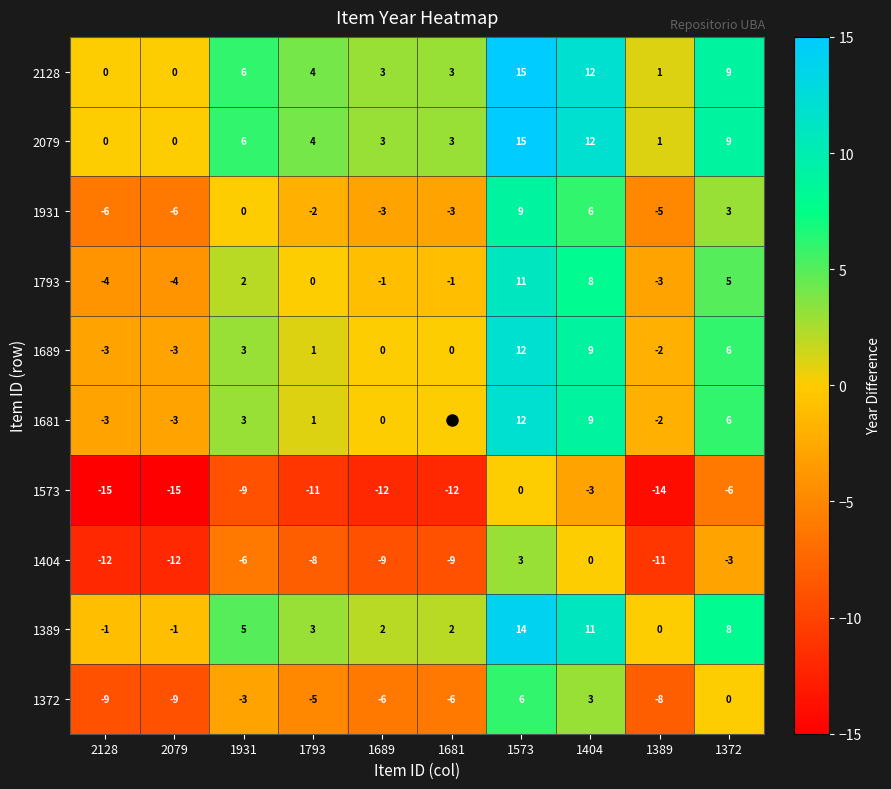

Which label corresponds to the largest value in the chart?

1573